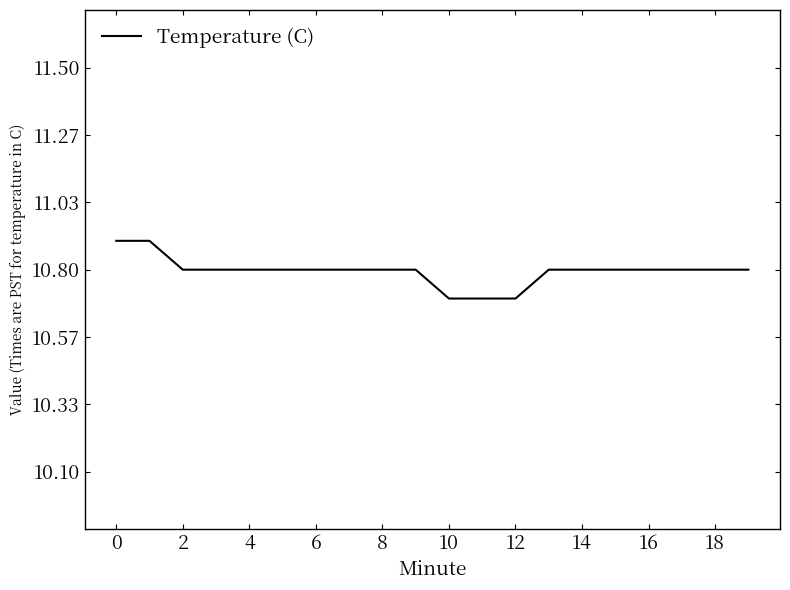

What is the minimum value shown in the chart?

10.7